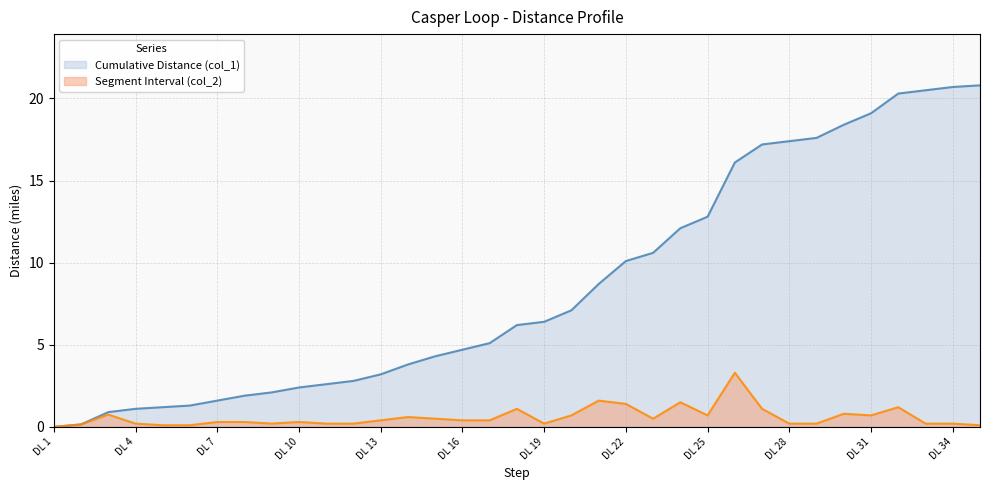

List the labels in order of Segment Interval (col_2) value, smallest first.

DL 1, DL 5, DL 6, DL 35, DL 2, DL 4, DL 9, DL 11, DL 12, DL 19, DL 28, DL 29, DL 33, DL 34, DL 7, DL 8, DL 10, DL 13, DL 16, DL 17, DL 15, DL 23, DL 14, DL 20, DL 25, DL 31, DL 3, DL 30, DL 18, DL 27, DL 32, DL 22, DL 24, DL 21, DL 26